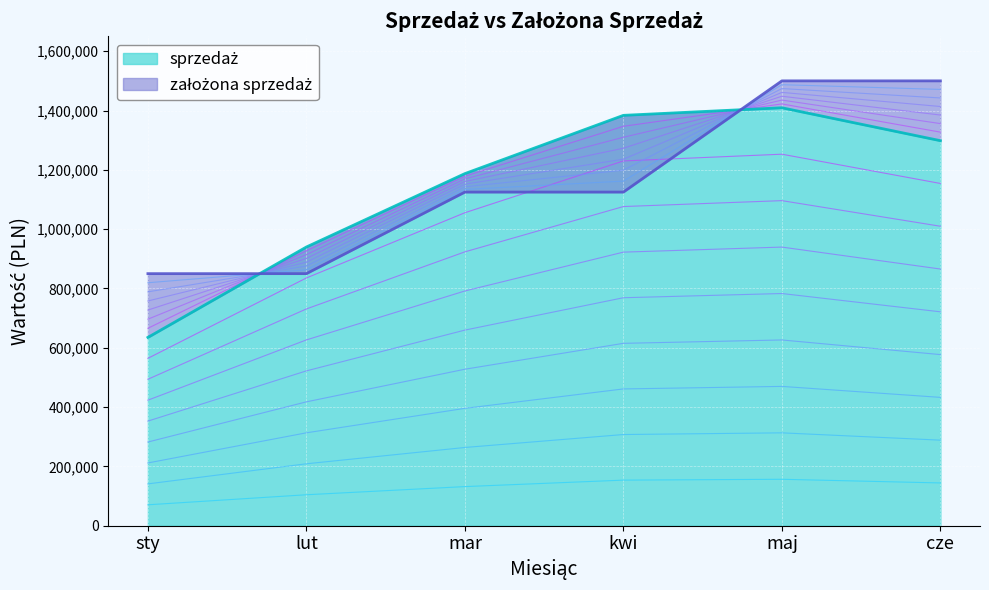

Rank the series by their maximum value, from lowest to highest.

sprzedaż, założona sprzedaż